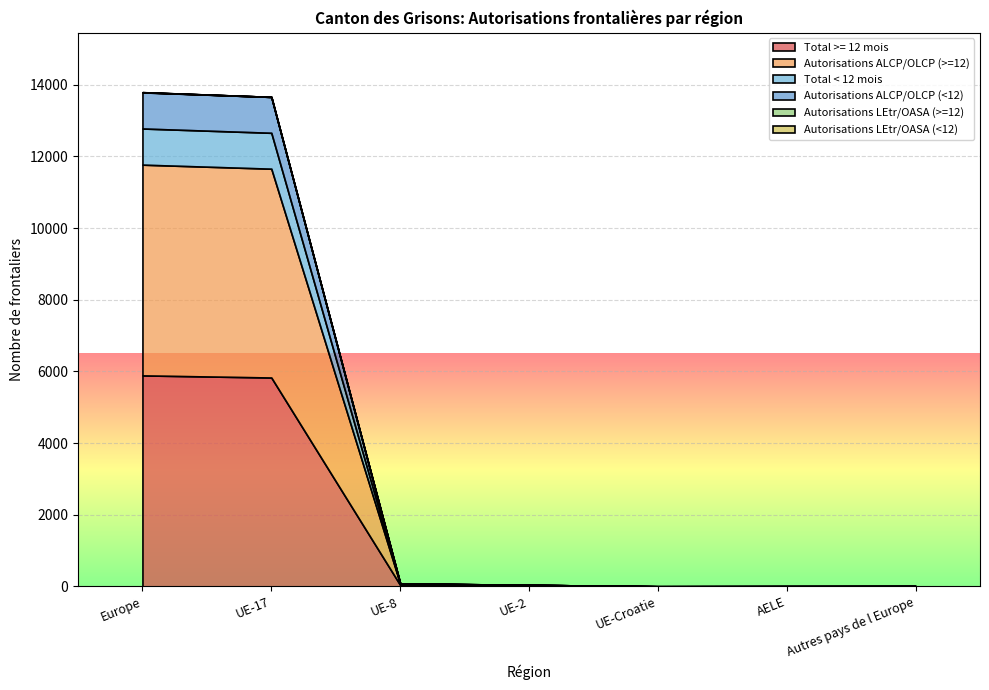

How many interior local valleys does the Autorisations ALCP/OLCP (>=12) series have?

1